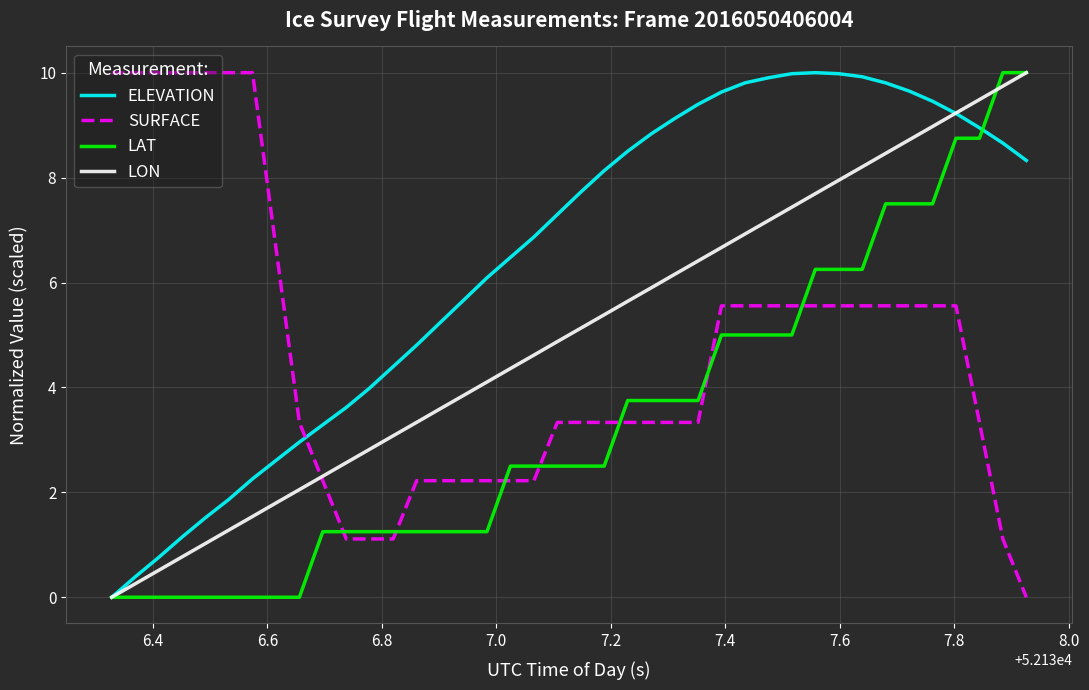

What are all the series names shown in the legend?

ELEVATION, SURFACE, LAT, LON